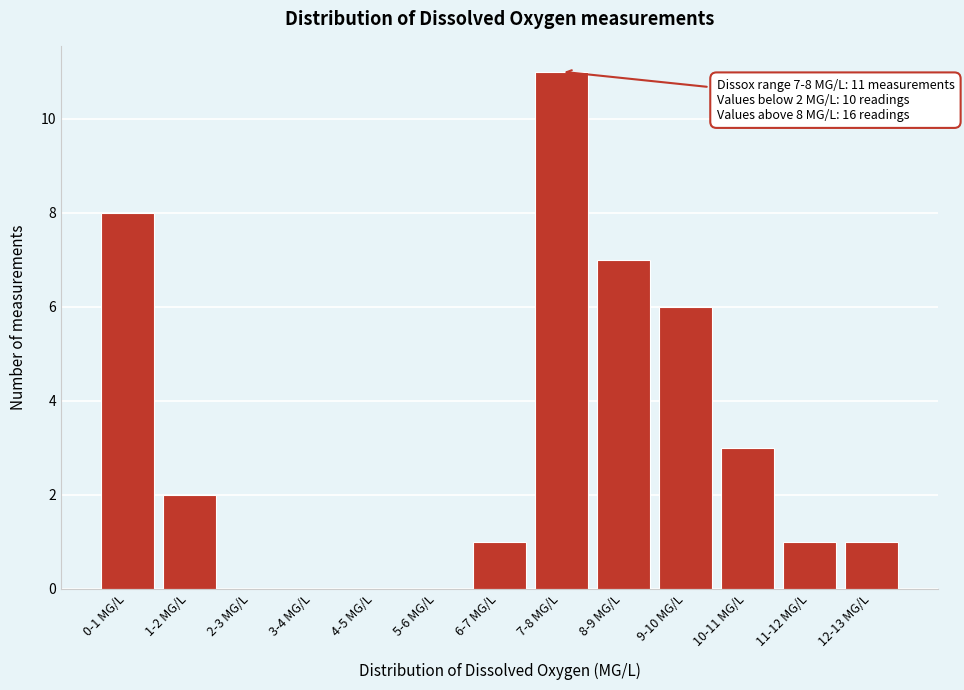

What is the maximum value shown in the chart?

11